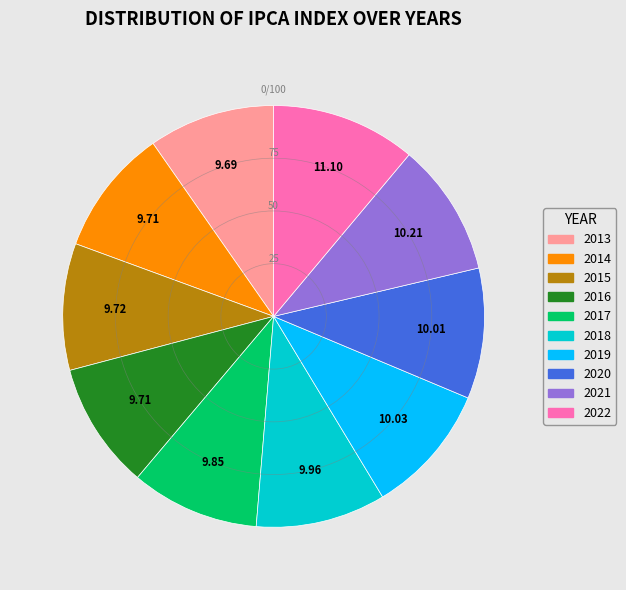

What is the largest slice in the pie chart?

2022